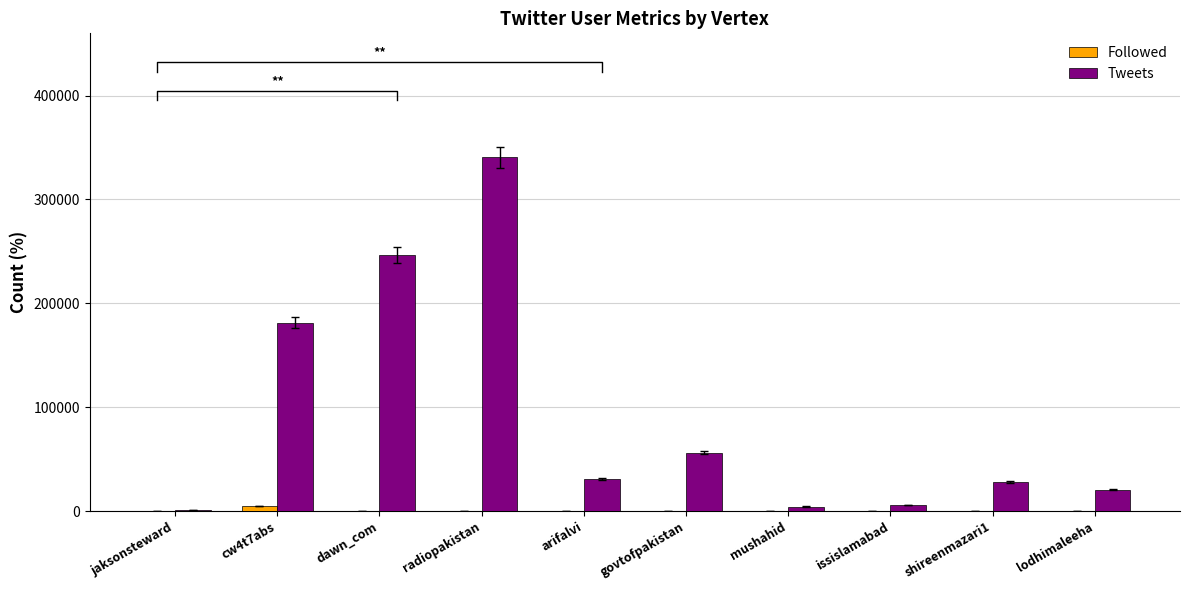

Reading left to right, list all the values displayed in this chart.

Followed: 200	5001	327	28	140	224	25	59	107	355
Tweets: 621	181328	246709	340727	30839	56250	4274	6086	28148	20486